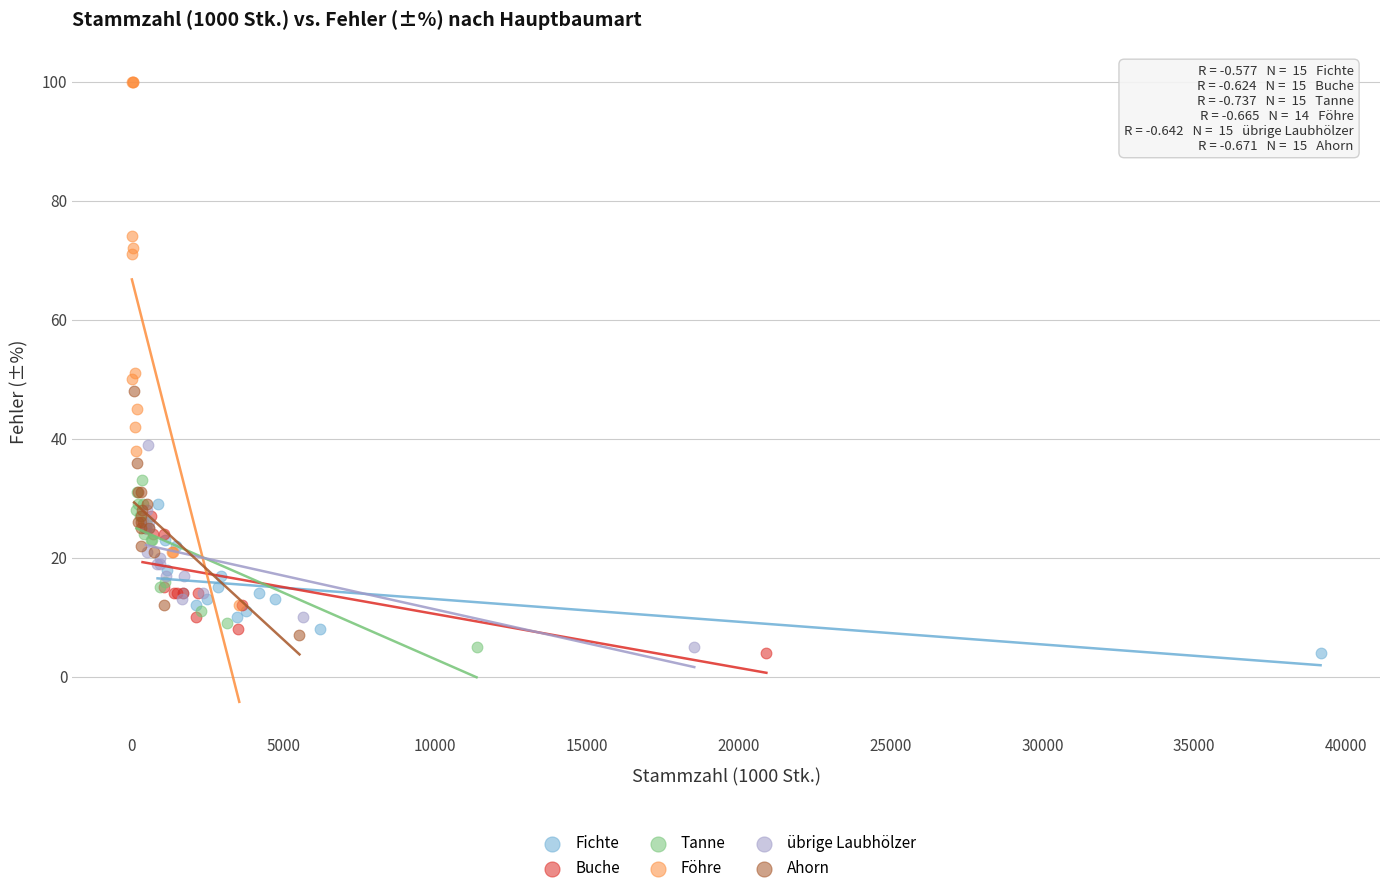

Which series contains the highest Y value?

Föhre